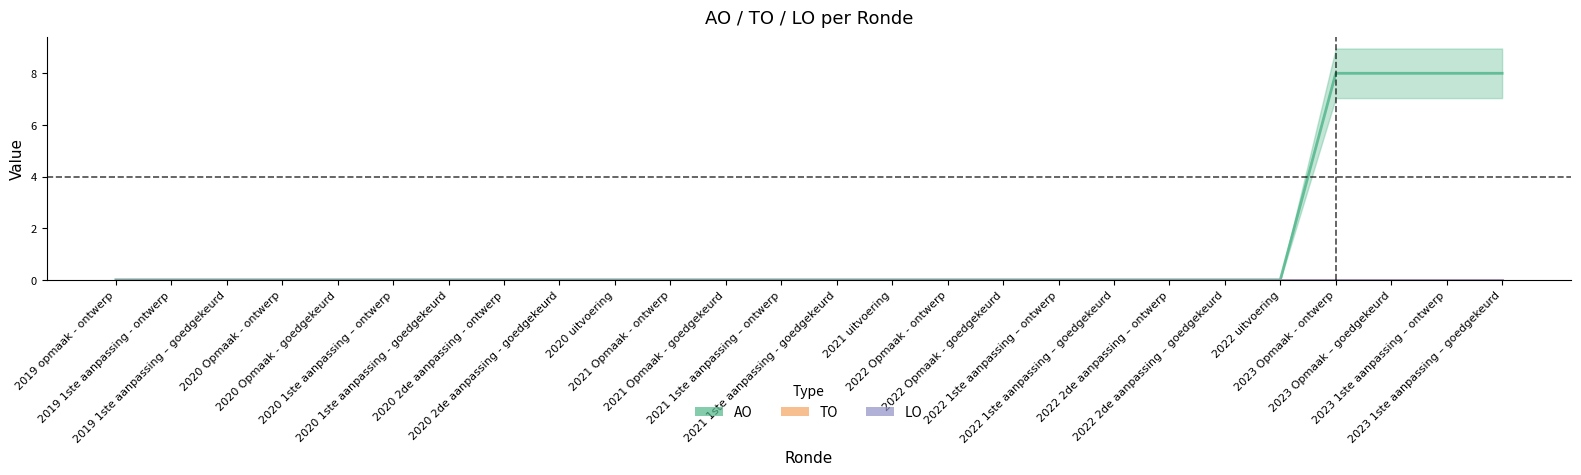

True or false: LO has more than 1 interior local peaks.

False